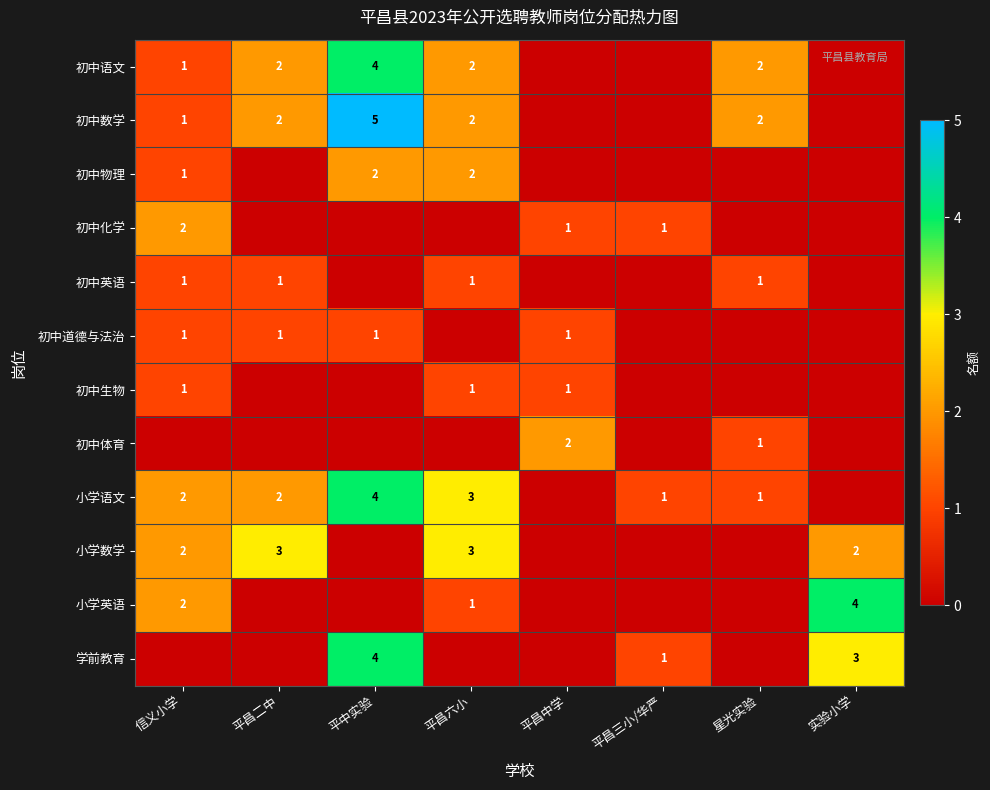

The value of 初中语文 at 平中实验 is 4. True or false?

True